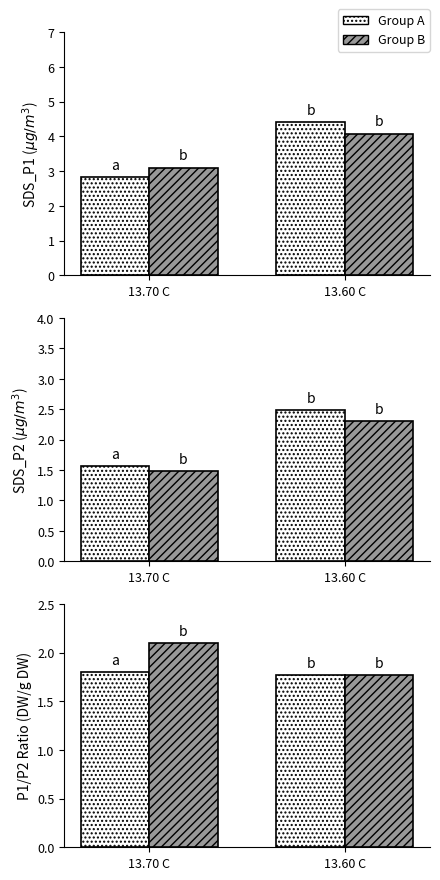

At which category is the sum across all series the highest?

13.60 C